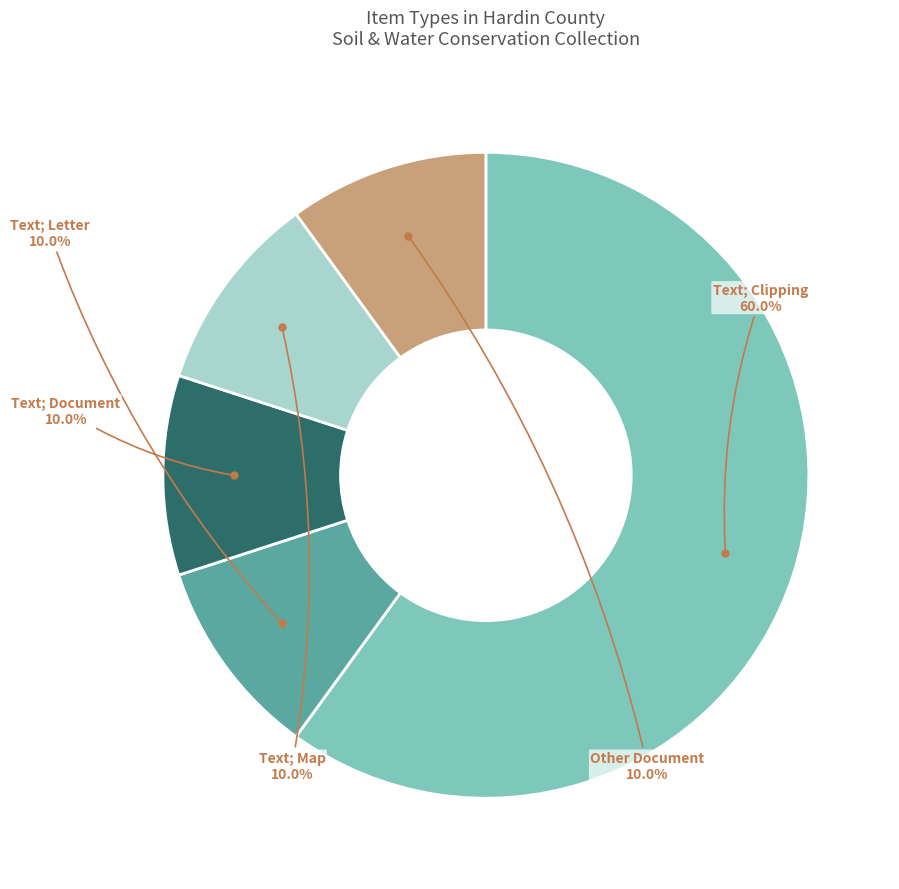

How much of the chart is everything except Text; Letter?

90.0%